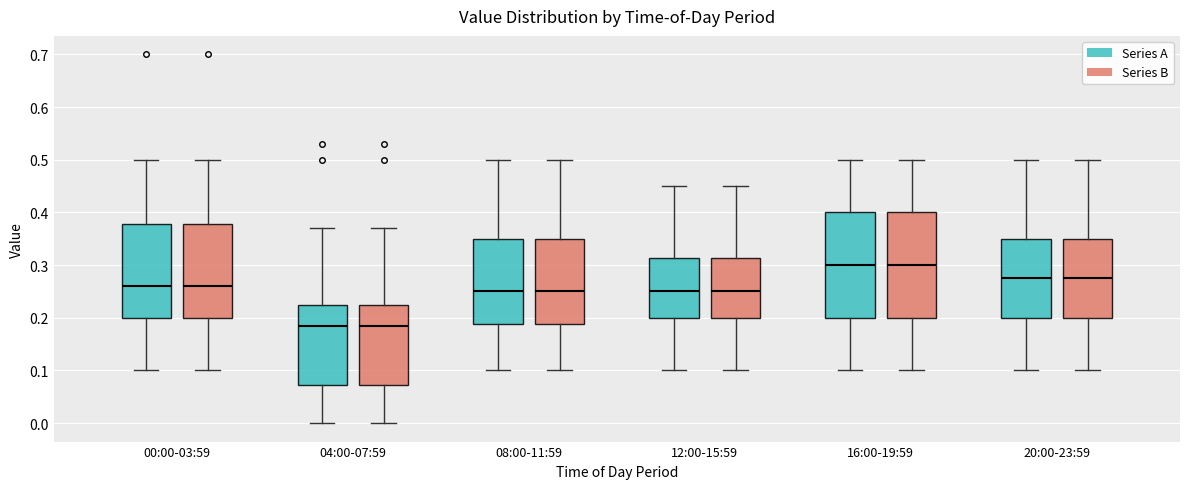

Reading left to right, transcribe this box plot: for each box, give where its median line is, the range the box spans, and where its two whiskers end, as read against the y-axis. The values are not printed on the chart, so give them approximately, as read against the axis.

00:00-03:59 (Series A): median 0.26, box 0.20 to 0.38, whiskers 0.10 to 0.50
00:00-03:59 (Series B): median 0.26, box 0.20 to 0.38, whiskers 0.10 to 0.50
04:00-07:59 (Series A): median 0.19, box 0.07 to 0.23, whiskers 0.00 to 0.37
04:00-07:59 (Series B): median 0.19, box 0.07 to 0.23, whiskers 0.00 to 0.37
08:00-11:59 (Series A): median 0.25, box 0.19 to 0.35, whiskers 0.10 to 0.50
08:00-11:59 (Series B): median 0.25, box 0.19 to 0.35, whiskers 0.10 to 0.50
12:00-15:59 (Series A): median 0.25, box 0.20 to 0.31, whiskers 0.10 to 0.45
12:00-15:59 (Series B): median 0.25, box 0.20 to 0.31, whiskers 0.10 to 0.45
16:00-19:59 (Series A): median 0.30, box 0.20 to 0.40, whiskers 0.10 to 0.50
16:00-19:59 (Series B): median 0.30, box 0.20 to 0.40, whiskers 0.10 to 0.50
20:00-23:59 (Series A): median 0.28, box 0.20 to 0.35, whiskers 0.10 to 0.50
20:00-23:59 (Series B): median 0.28, box 0.20 to 0.35, whiskers 0.10 to 0.50